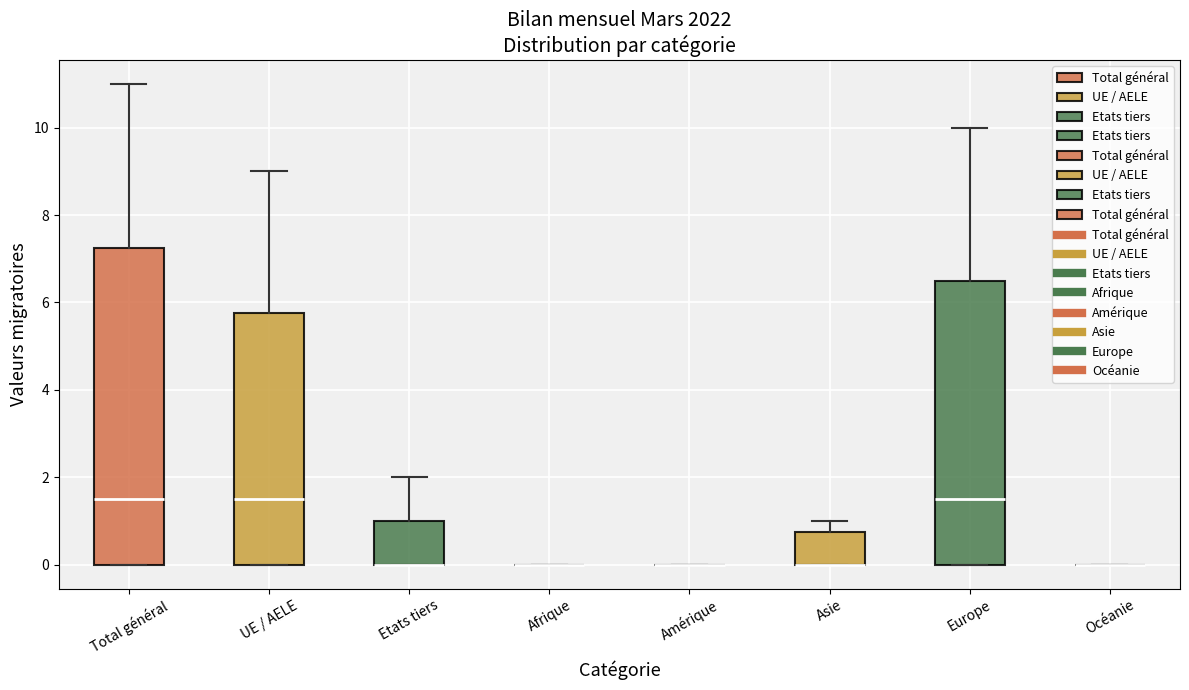

Reading left to right, read every box against the y-axis: the position of its median line, the range the box covers, and the ends of its whiskers. The values are not printed on the chart, so give them approximately, as read against the axis.

Total général: median 1.6, box 0.0 to 7.2, whiskers 0.0 to 11.0
UE / AELE: median 1.6, box 0.0 to 5.8, whiskers 0.0 to 9.0
Etats tiers: median 0.0 (drawn on the box's lower edge), box 0.0 to 1.0, whiskers 0.0 to 2.0
Afrique: box collapsed to a line at 0.0, whiskers 0.0 to 0.0
Amérique: box collapsed to a line at 0.0, whiskers 0.0 to 0.0
Asie: median 0.0 (drawn on the box's lower edge), box 0.0 to 0.8, whiskers 0.0 to 1.0
Europe: median 1.6, box 0.0 to 6.6, whiskers 0.0 to 10.0
Océanie: box collapsed to a line at 0.0, whiskers 0.0 to 0.0